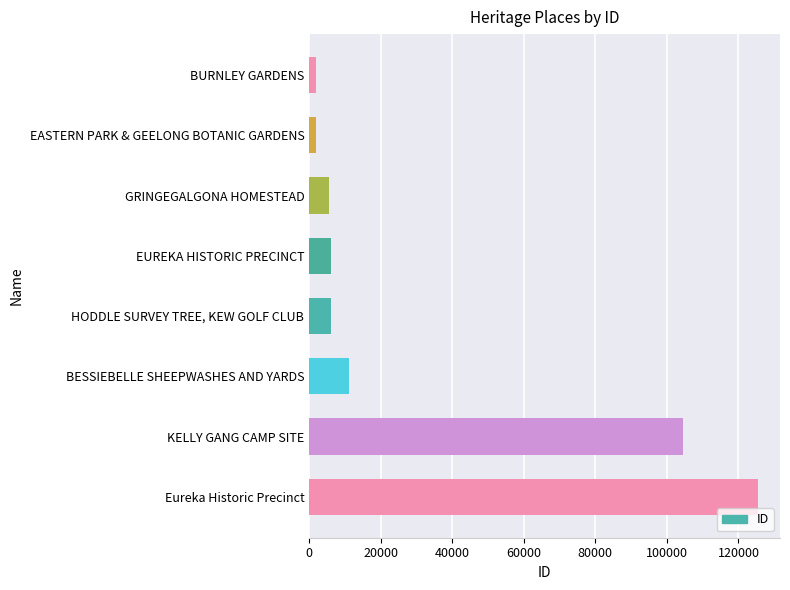

What is the maximum value shown in the chart?

125351